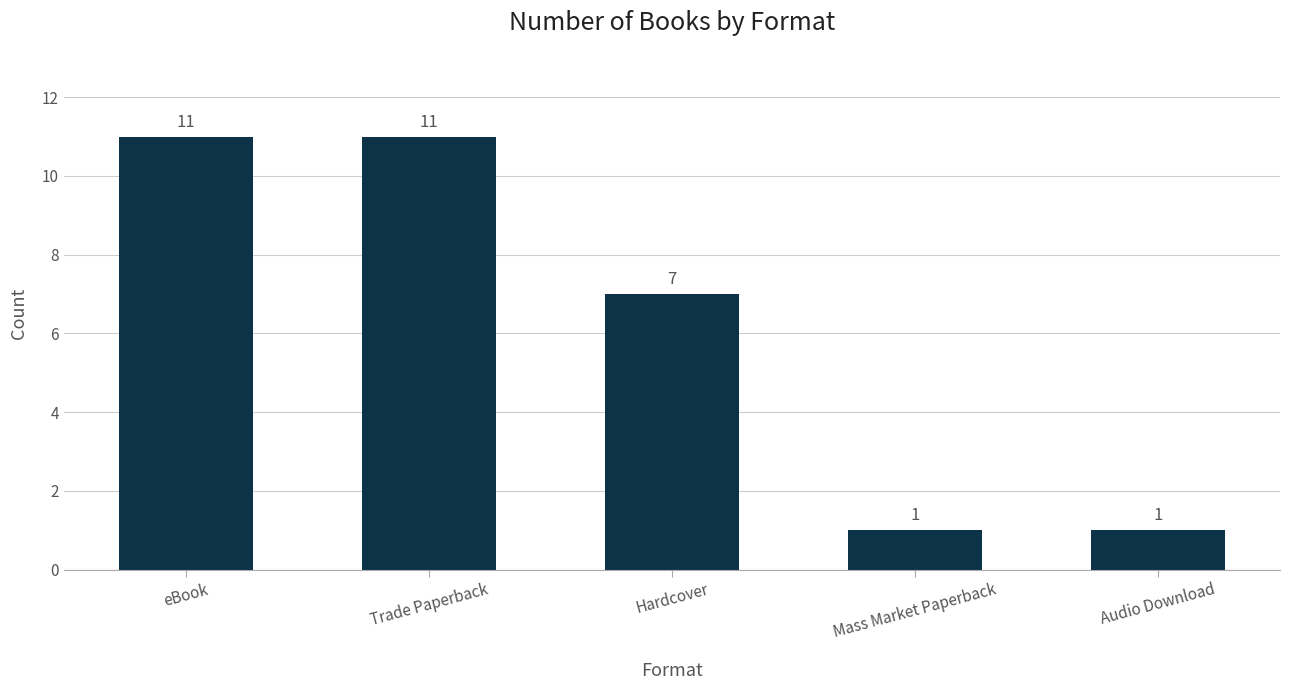

Reading right to left, what are all the values shown in this chart?

1	1	7	11	11